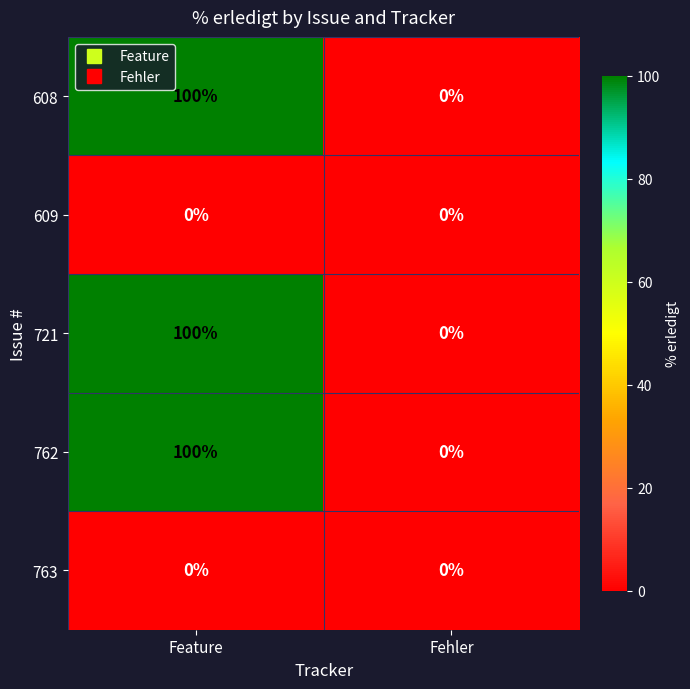

Reading right to left, extract all data points from this chart.

608: Fehler=0	Feature=100
609: Fehler=0	Feature=0
721: Fehler=0	Feature=100
762: Fehler=0	Feature=100
763: Fehler=0	Feature=0